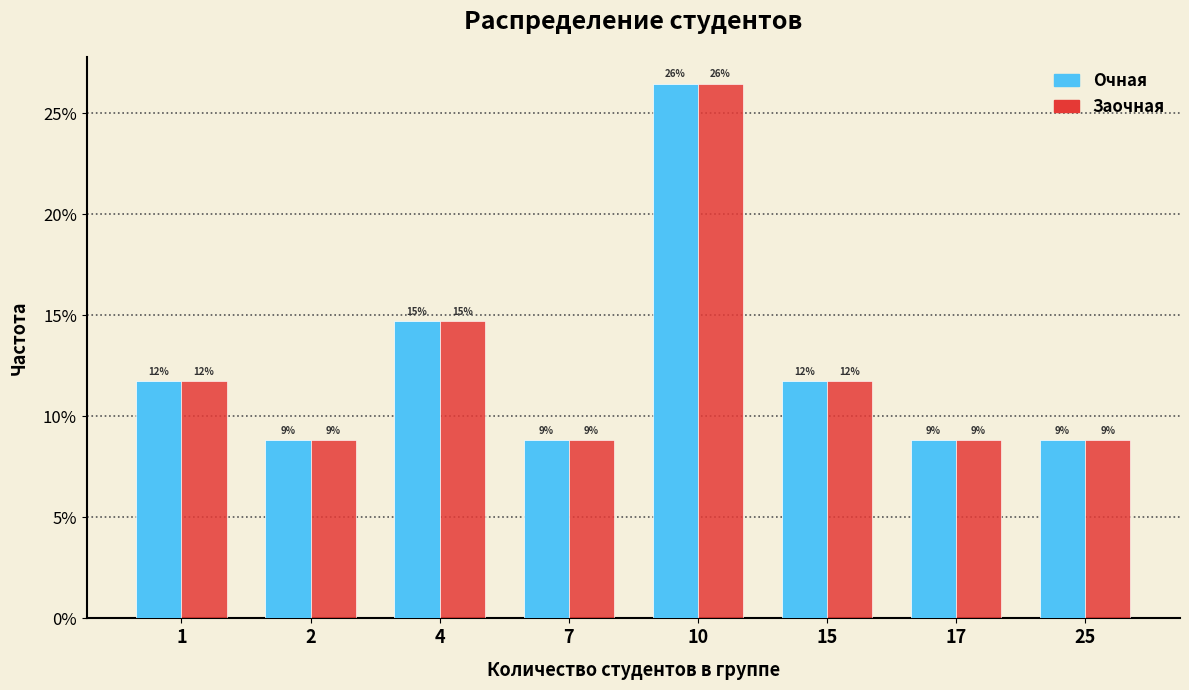

Are the bars grouped side by side (vs. stacked)?

Yes